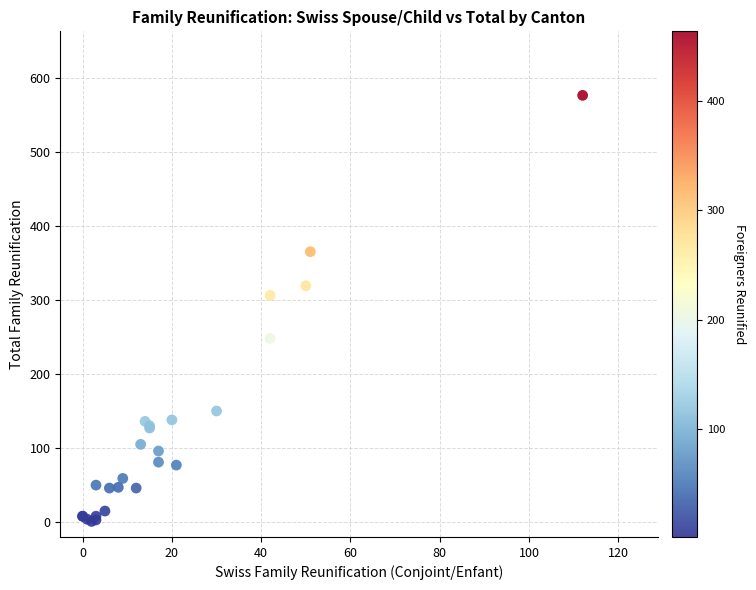

What Y value in the scatter plot is closest to 288?

306